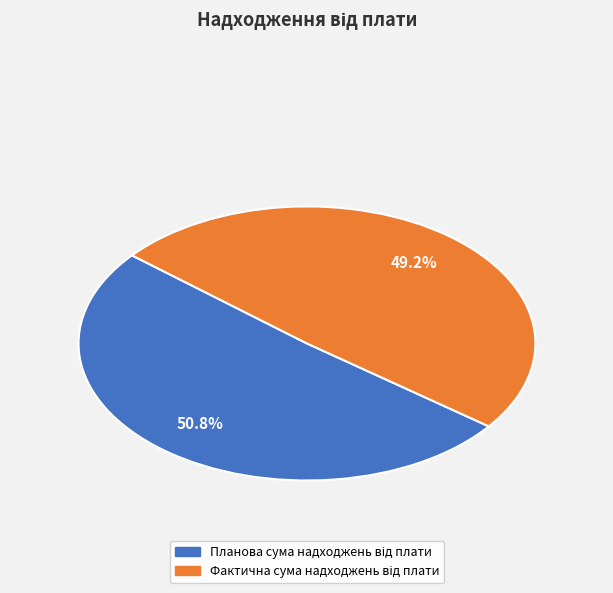

How many slices are in this pie chart?

2